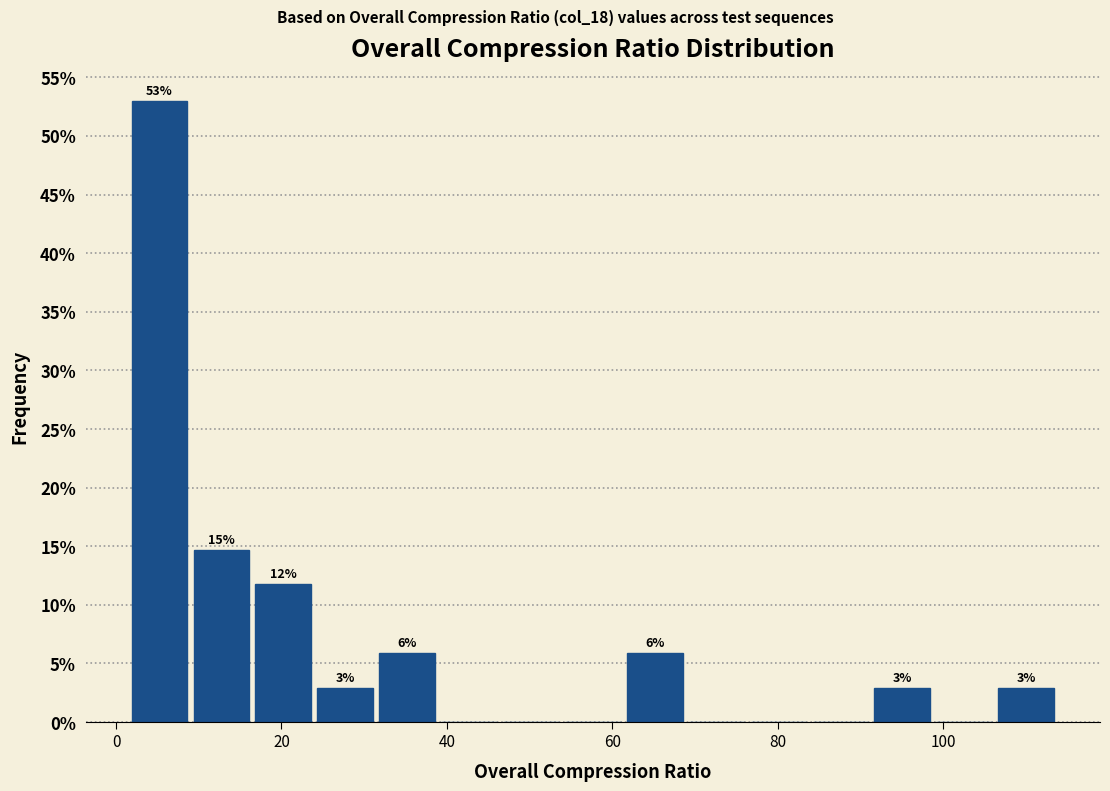

Around what value on the x-axis is the tallest bar? Give the approximate position of its centre, as read against the axis.

6